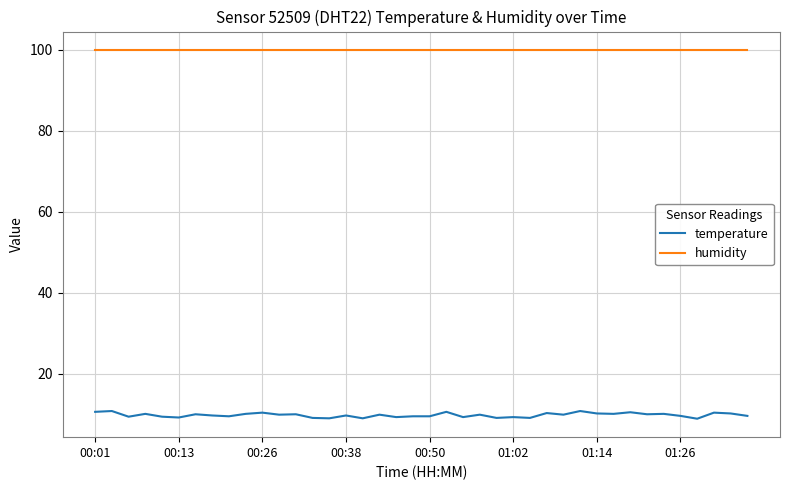

List the series in order of their peak value, lowest first.

temperature, humidity